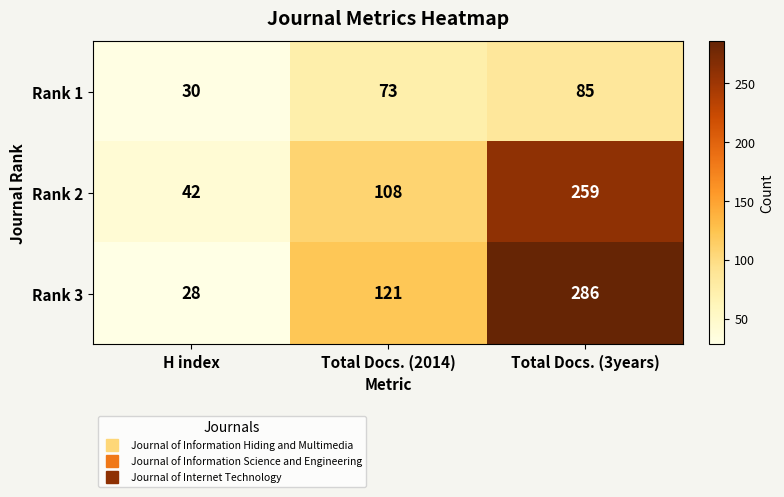

Which series has the widest spread of values?

Rank 3